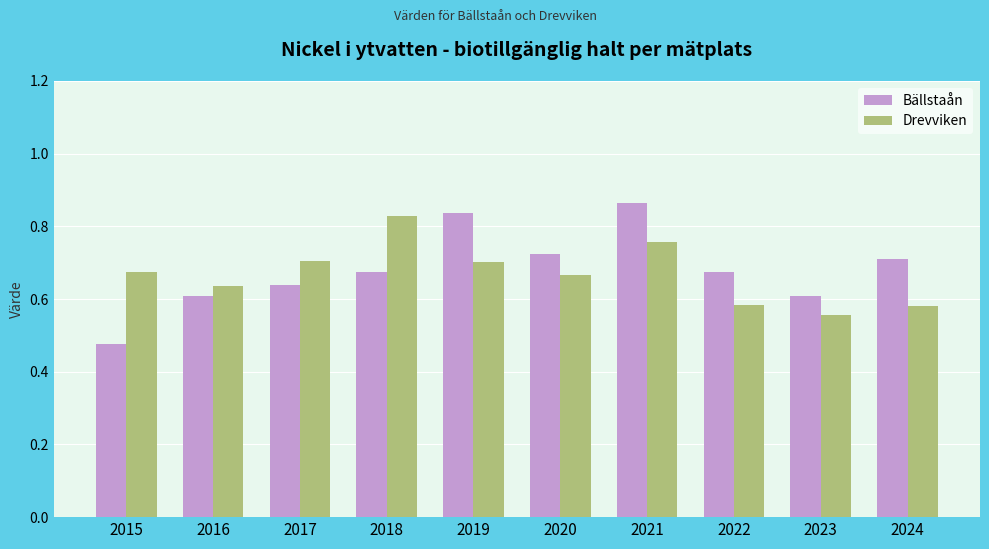

At which category is the sum across all series the highest?

2021